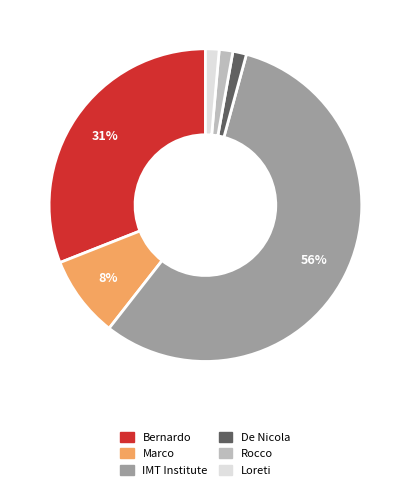

How many segments does this pie chart have?

6